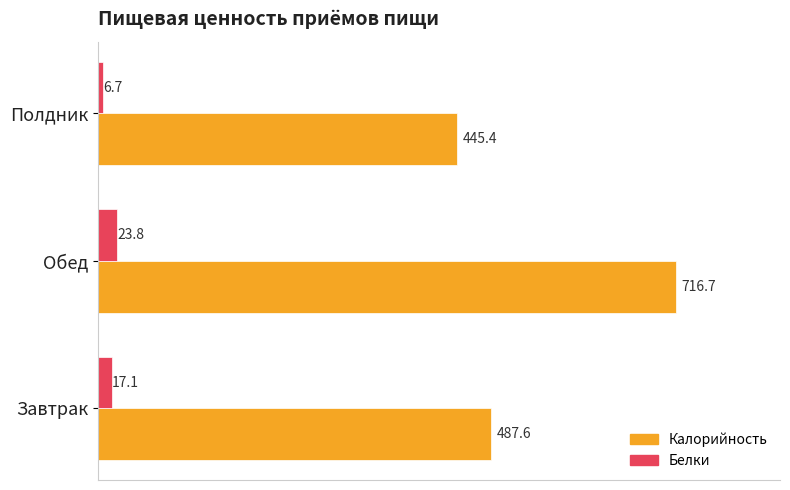

The value of Калорийность at Полдник is 800.0. True or false?

False